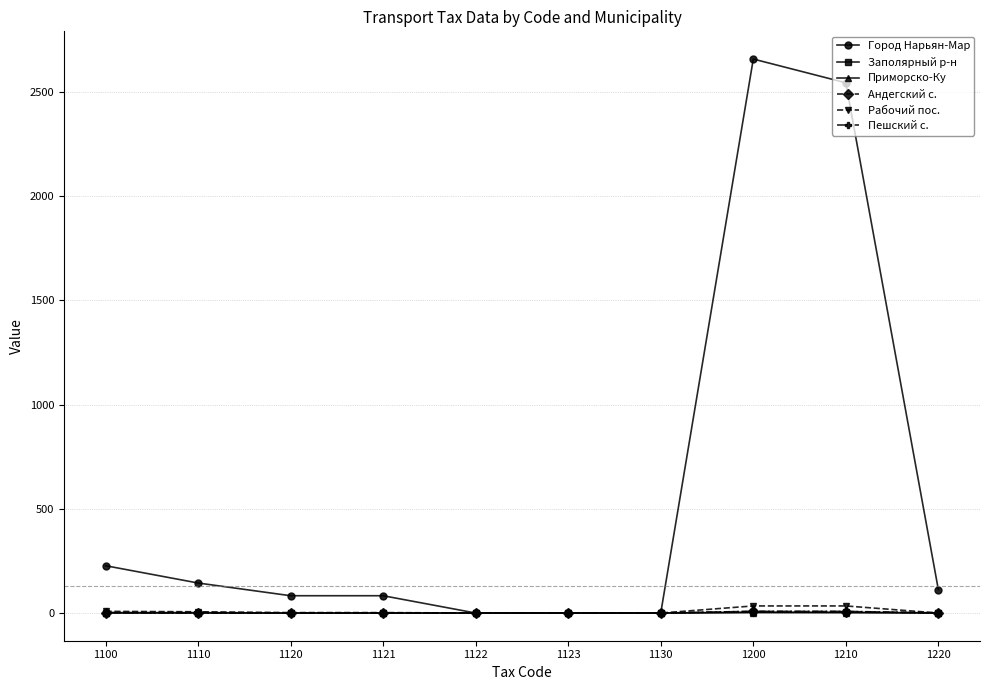

How many data points in Пешский с. are above 0?

3